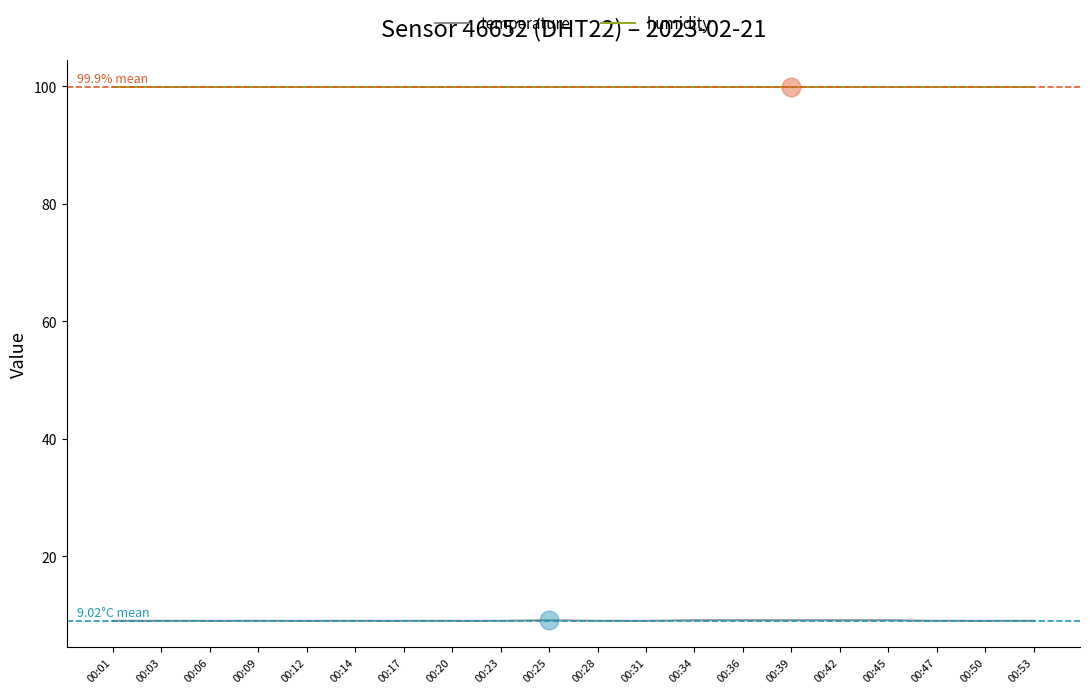

What is the spread (max minus min) of values at 00:12?

90.9